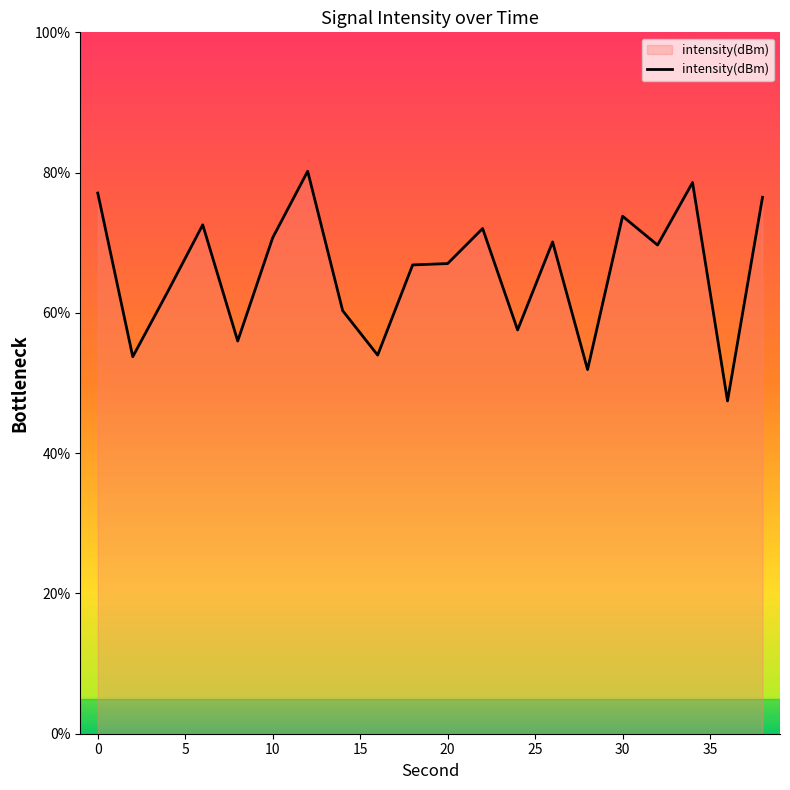

What is the greatest value displayed?

80.2